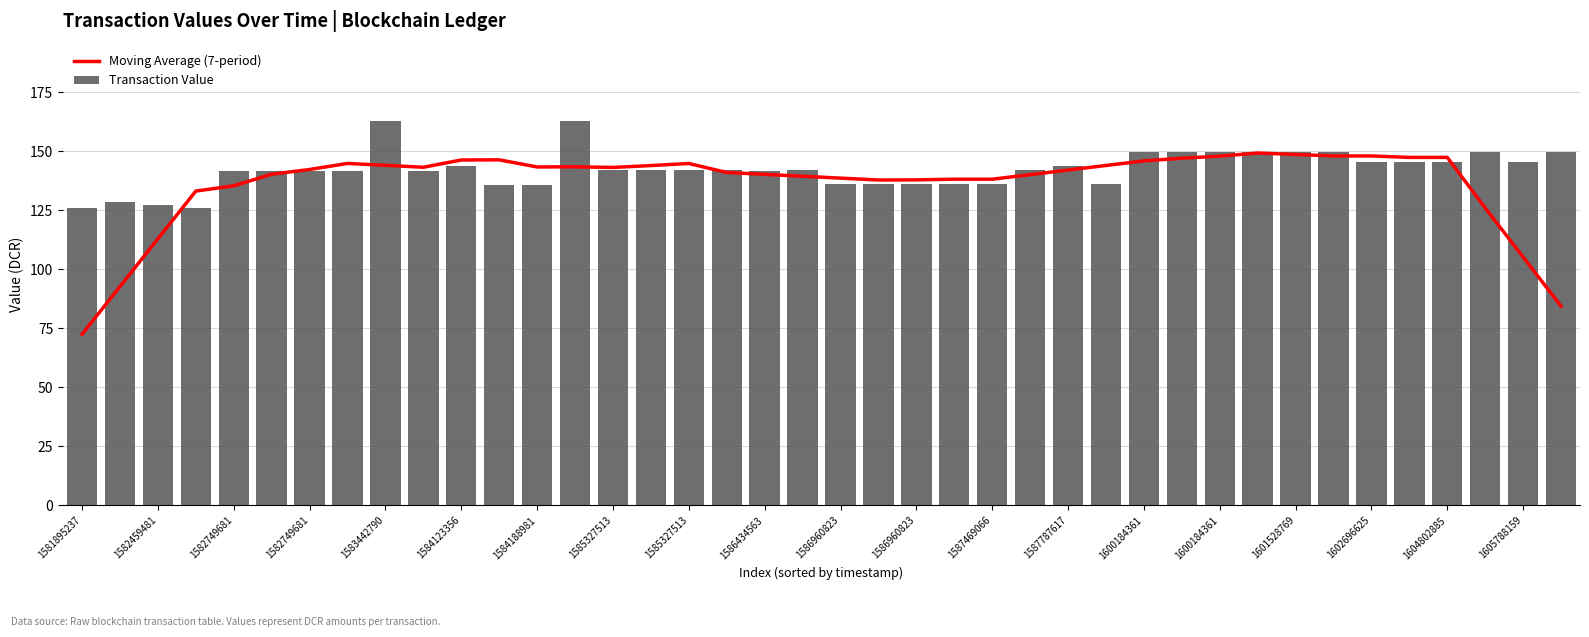

At 1586960823, list the series in order from smallest to largest.

Transaction Value, Moving Average (7-period)